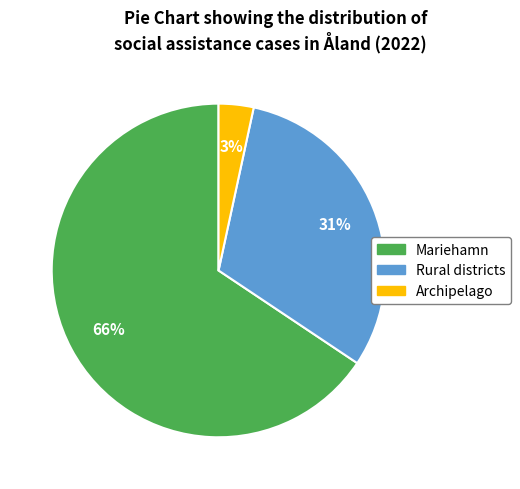

To the nearest percent, what is the difference between the Rural districts and Mariehamn slice percentages?

35%